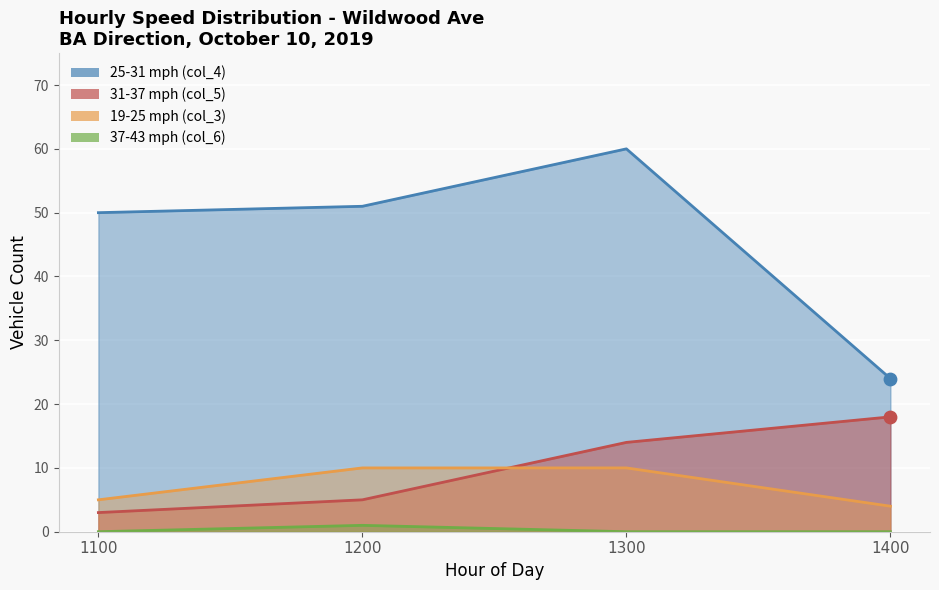

Which series reaches the minimum Y coordinate?

37-43 mph (col_6)